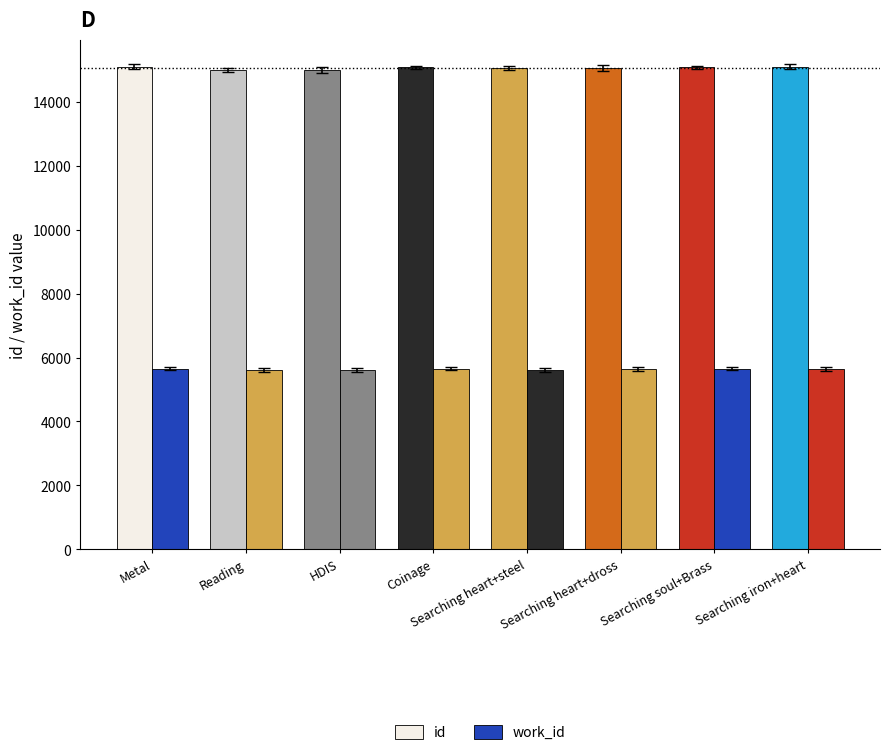

Count the number of categories in the chart.

8